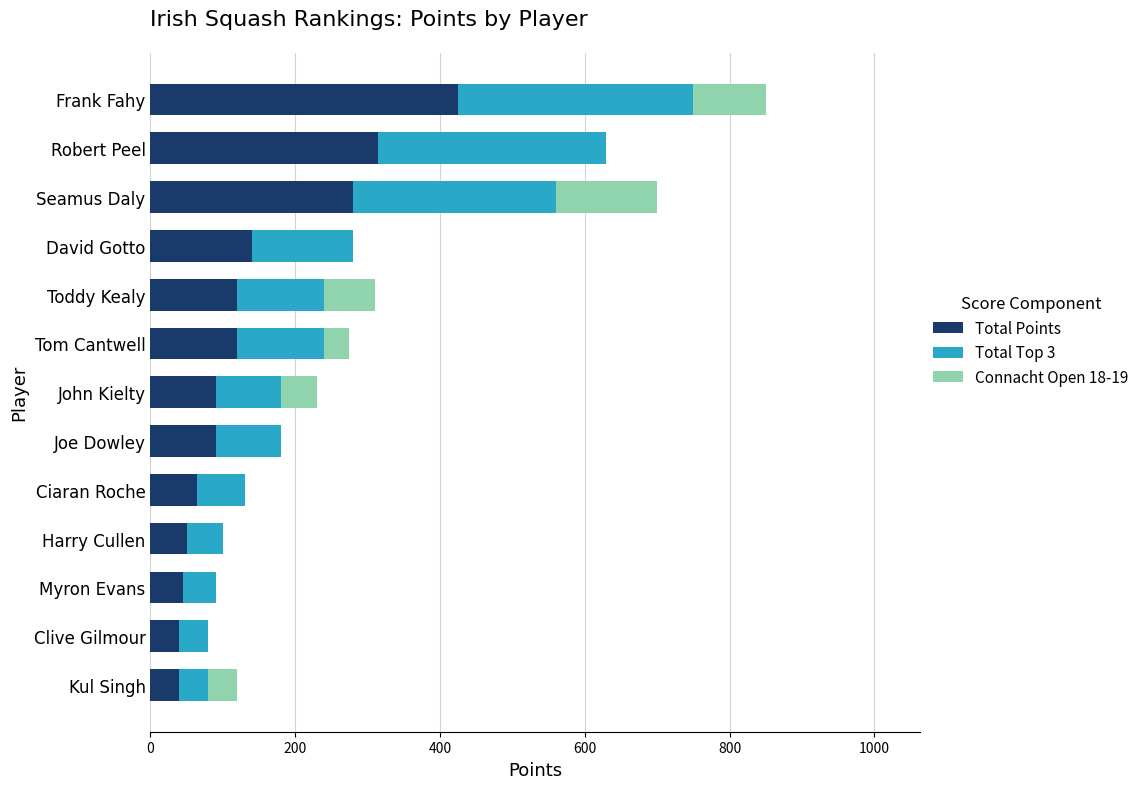

Is it true that Total Points equals 209 at Robert Peel?

False